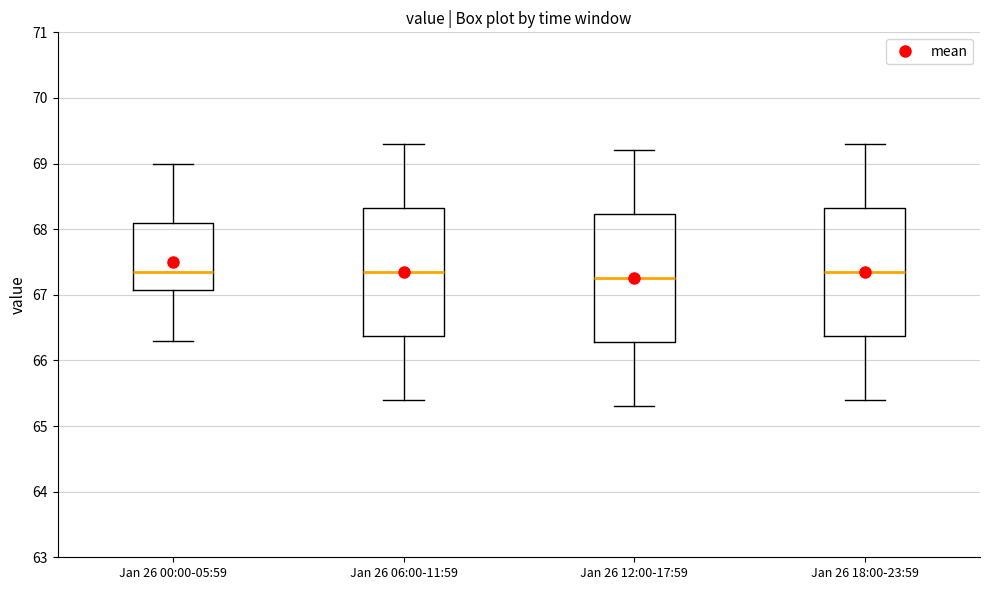

Where does the lower whisker of the box for Jan 26 18:00-23:59 end on the y-axis? The values are not printed on the chart, so give them approximately, as read against the axis.

65.4